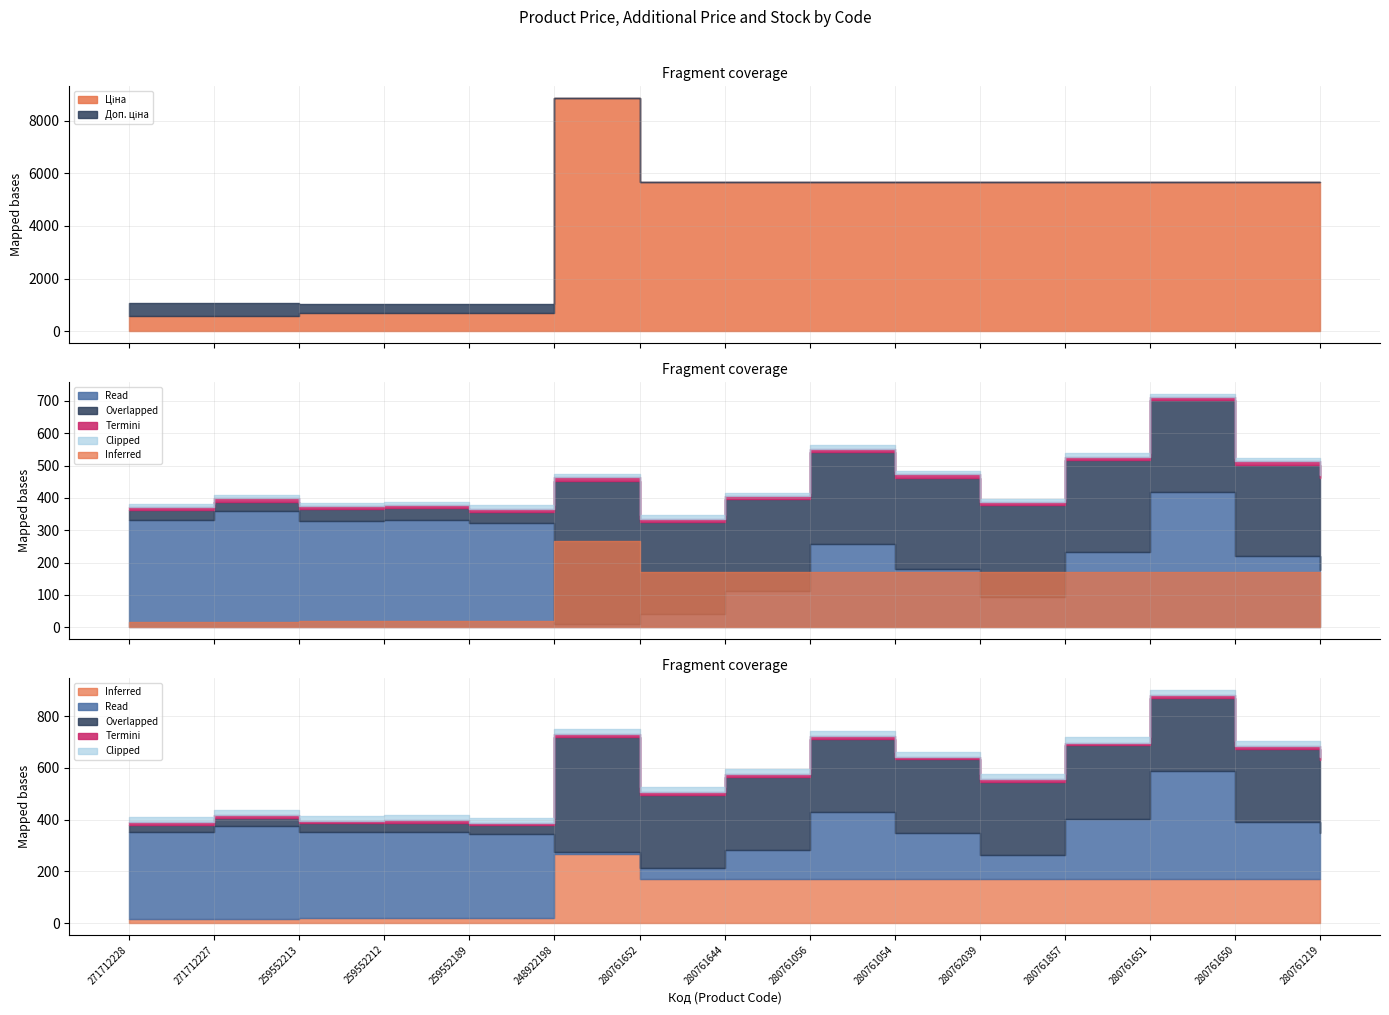

Which series has the largest total across all categories?

Доп. ціна